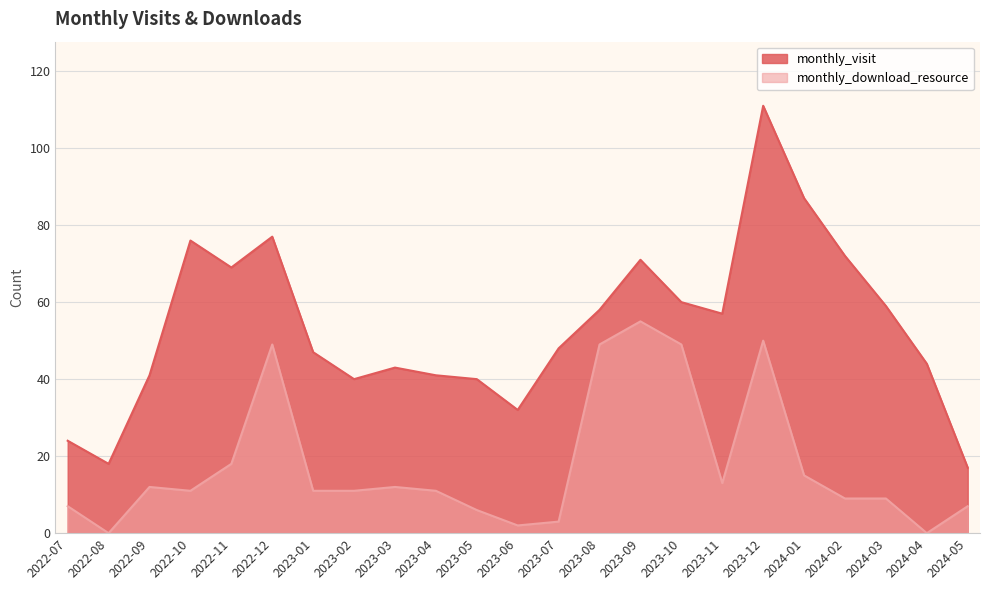

Reading left to right, transcribe all the data shown in this chart.

monthly_visit: 24	18	41	76	69	77	47	40	43	41	40	32	48	58	71	60	57	111	87	72	59	44	17
monthly_download_resource: 7	0	12	11	18	49	11	11	12	11	6	2	3	49	55	49	13	50	15	9	9	0	7